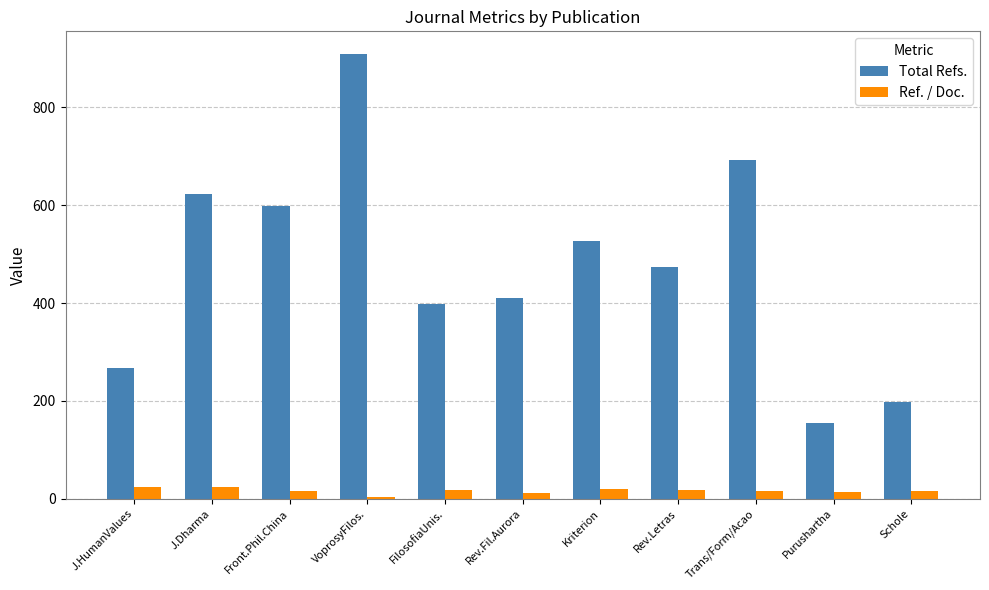

The Ref. / Doc. series shows 16 at Front.Phil.China. True or false?

True